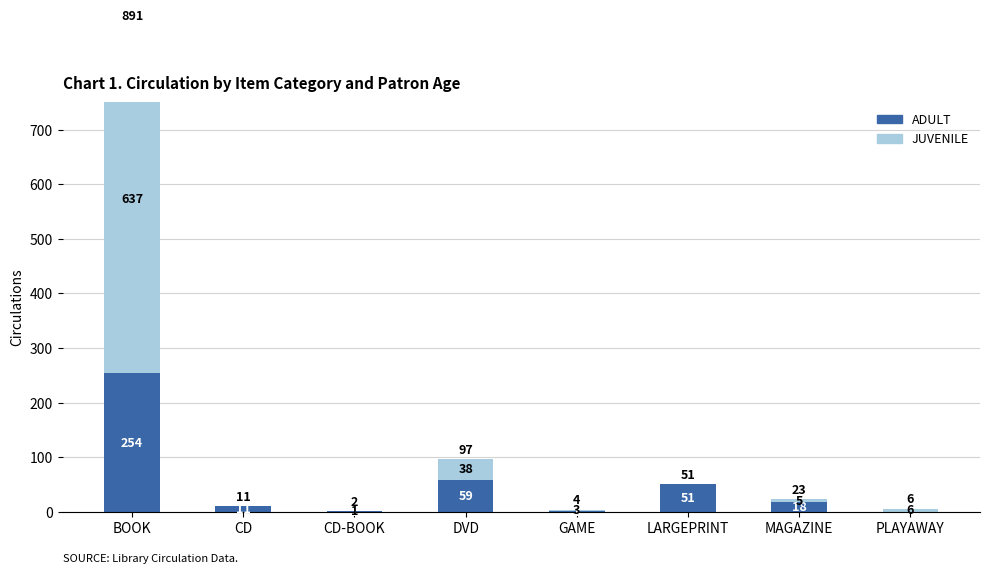

Reading right to left, extract all data points from this chart.

ADULT: 0	18	51	1	59	1	11	254
JUVENILE: 6	5	0	3	38	1	0	637